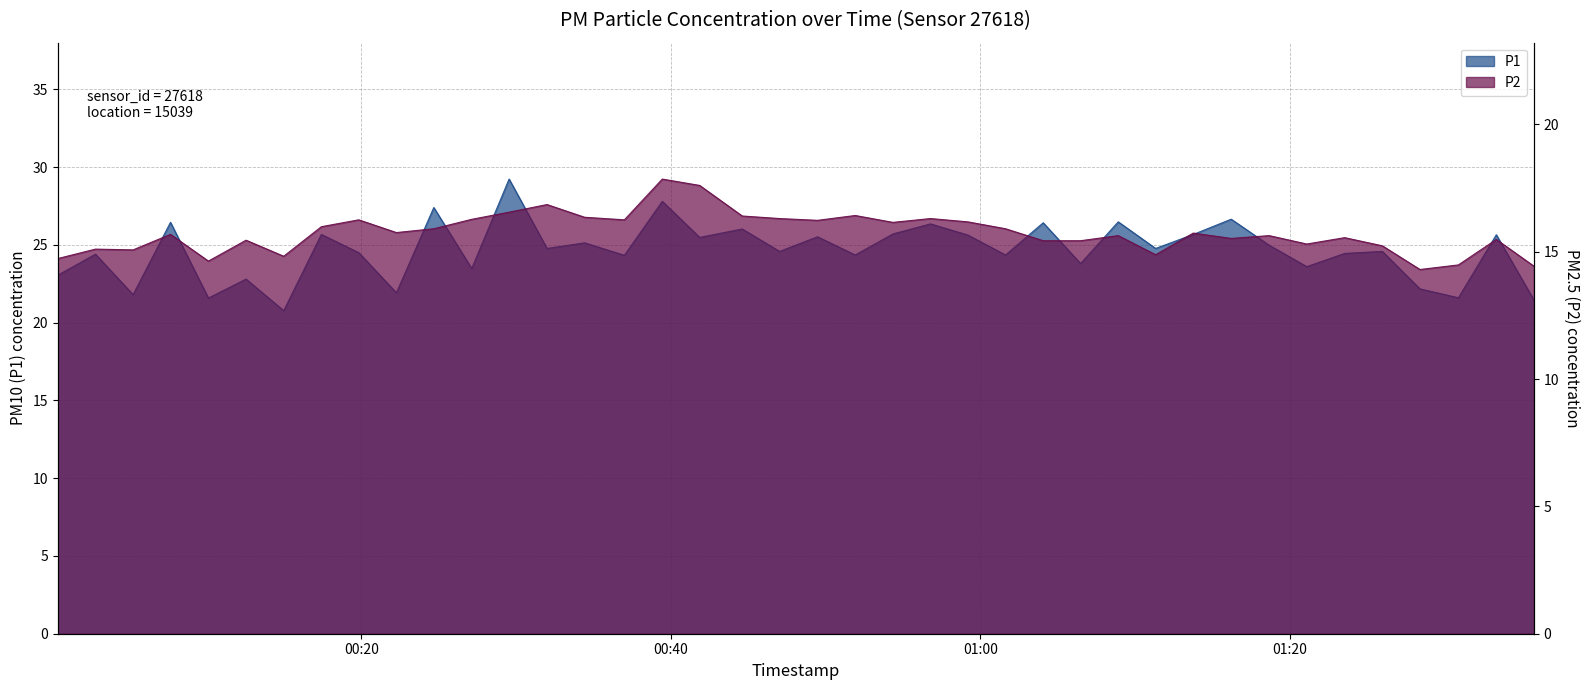

What is the sum of the P2 values at 2023-01-19T00:51:55 and 2023-01-19T00:10:07?

31.1